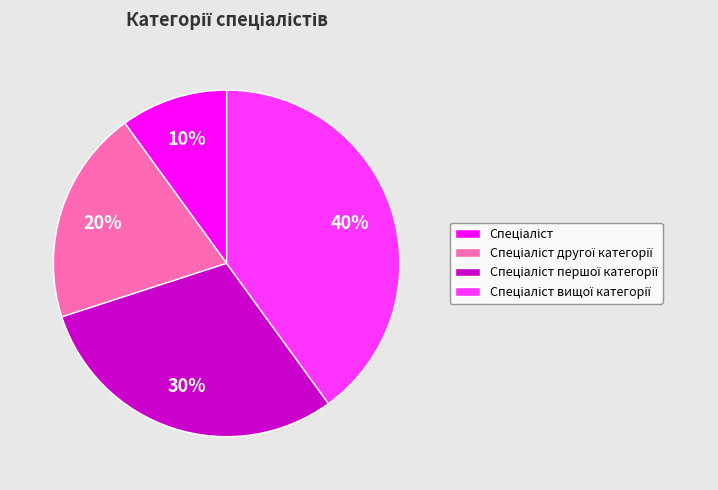

Count the number of slices in the pie.

4